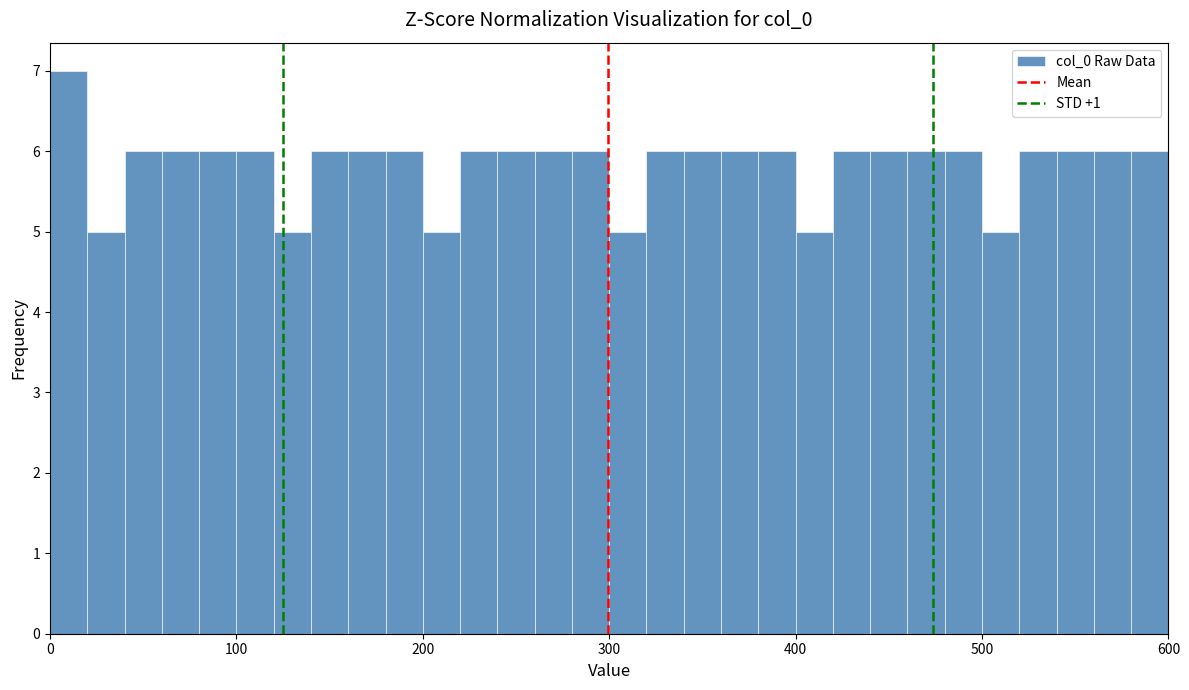

Read against the x-axis, roughly where is the centre of the tallest bar?

10